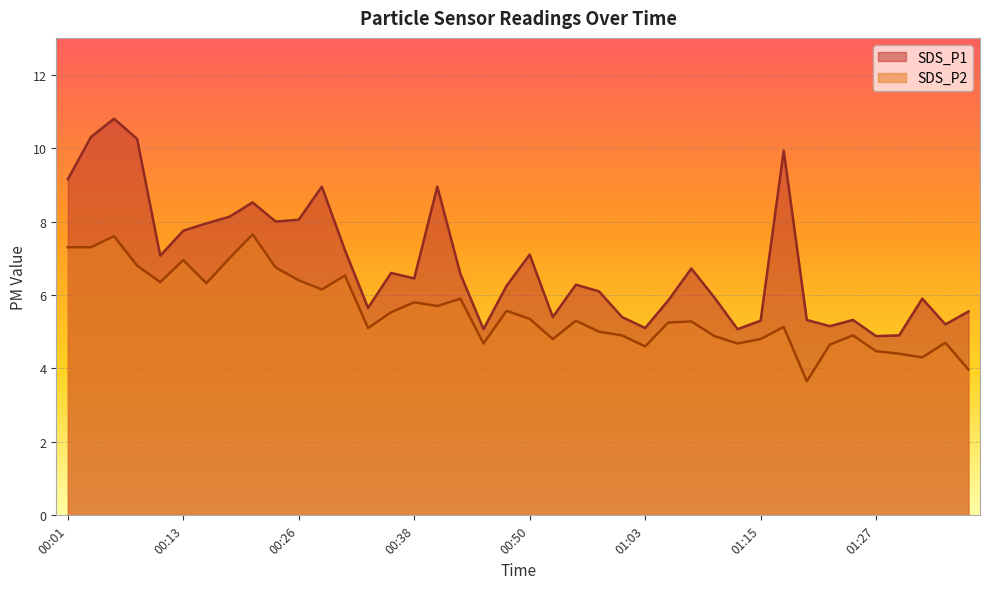

Which series has the largest total across all categories?

SDS_P1